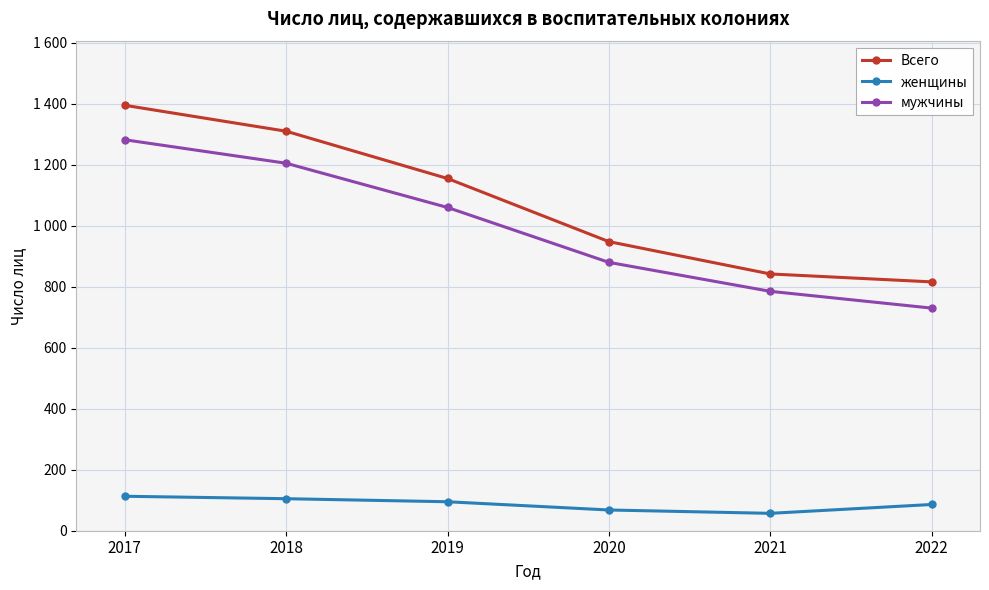

What is the sum of the Всего values at 2019 and 2021?

1997